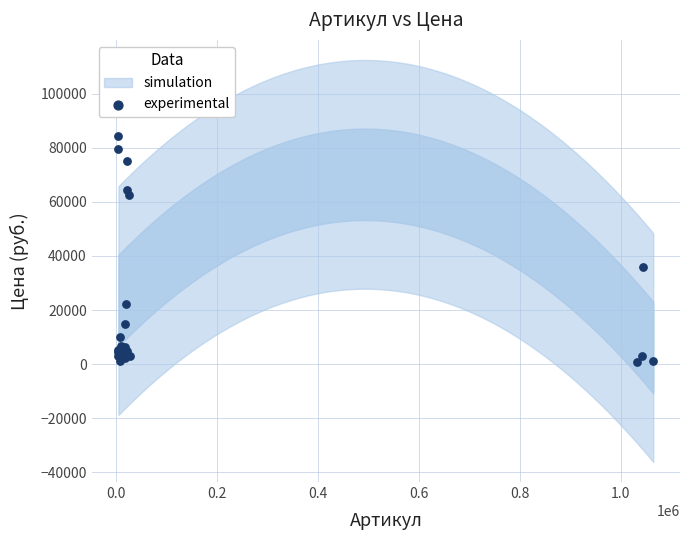

What Y value in the scatter plot is closest to 42476?

36000